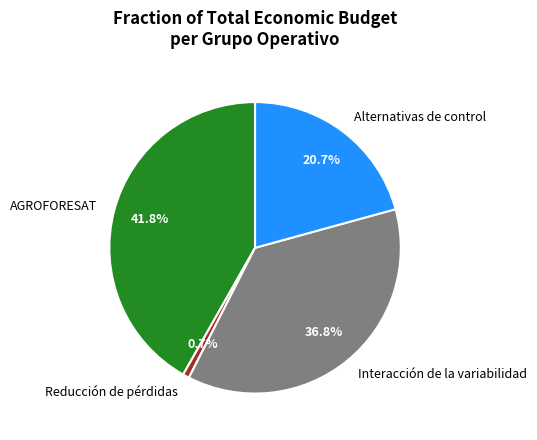

The Alternativas de control slice represents 21% of the pie. True or false?

True